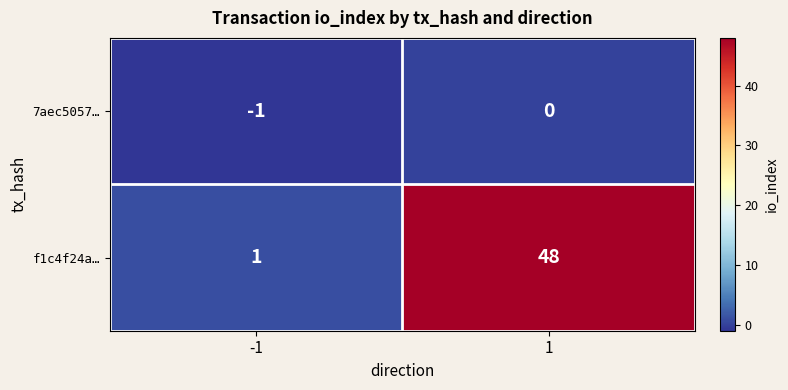

At 1, list the series in order from largest to smallest.

f1c4f24a…, 7aec5057…